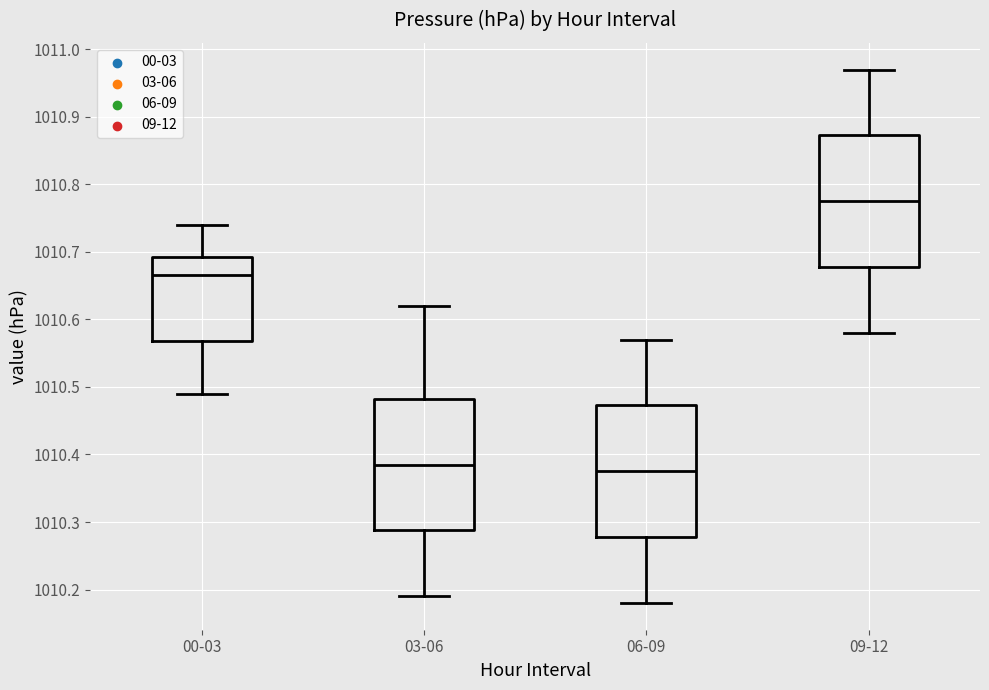

Reading left to right, read every box against the y-axis: the position of its median line, the range the box covers, and the ends of its whiskers. The values are not printed on the chart, so give them approximately, as read against the axis.

00-03: median 1010.67, box 1010.57 to 1010.69, whiskers 1010.49 to 1010.74
03-06: median 1010.39, box 1010.29 to 1010.48, whiskers 1010.19 to 1010.62
06-09: median 1010.38, box 1010.28 to 1010.47, whiskers 1010.18 to 1010.57
09-12: median 1010.78, box 1010.68 to 1010.87, whiskers 1010.58 to 1010.97